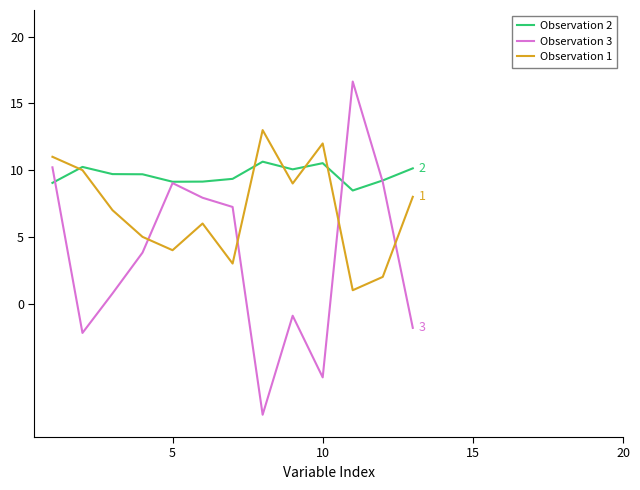

What is the smallest value displayed?

-8.3